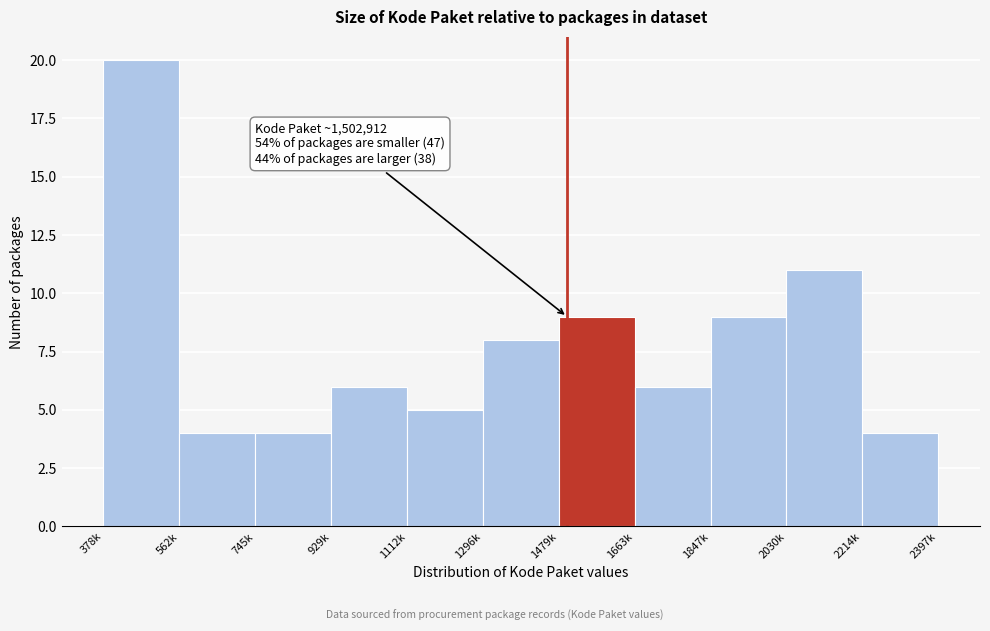

Reading right to left, transcribe all the data shown in this chart.

4	11	9	6	9	8	5	6	4	4	20